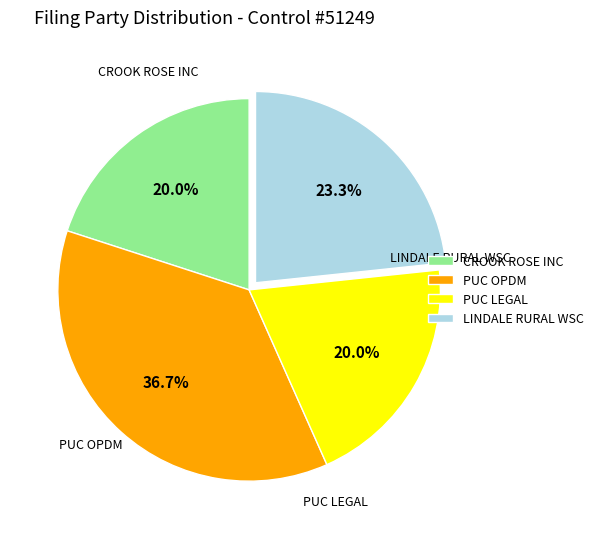

Combined, what portion of the pie is PUC LEGAL and PUC OPDM?

56.7%